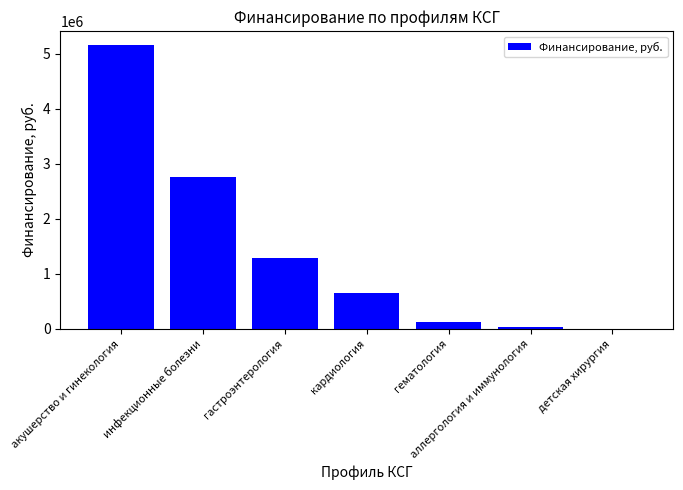

True or false: the data shows 5146804 at акушерство и гинекология.

True